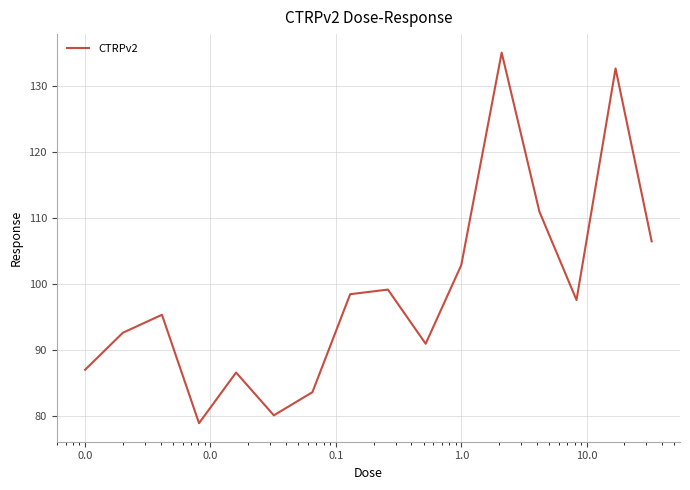

What is the difference between the maximum and minimum values?

56.2